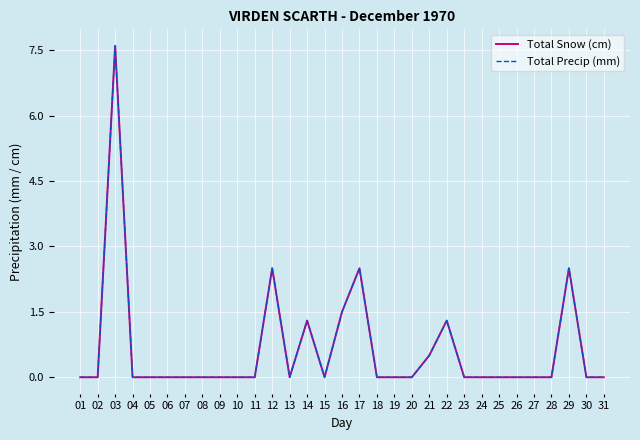

Reading right to left, transcribe all the data shown in this chart.

Total Snow (cm): 0.0	0.0	2.5	0.0	0.0	0.0	0.0	0.0	0.0	1.3	0.5	0.0	0.0	0.0	2.5	1.5	0.0	1.3	0.0	2.5	0.0	0.0	0.0	0.0	0.0	0.0	0.0	0.0	7.6	0.0	0.0
Total Precip (mm): 0.0	0.0	2.5	0.0	0.0	0.0	0.0	0.0	0.0	1.3	0.5	0.0	0.0	0.0	2.5	1.5	0.0	1.3	0.0	2.5	0.0	0.0	0.0	0.0	0.0	0.0	0.0	0.0	7.6	0.0	0.0